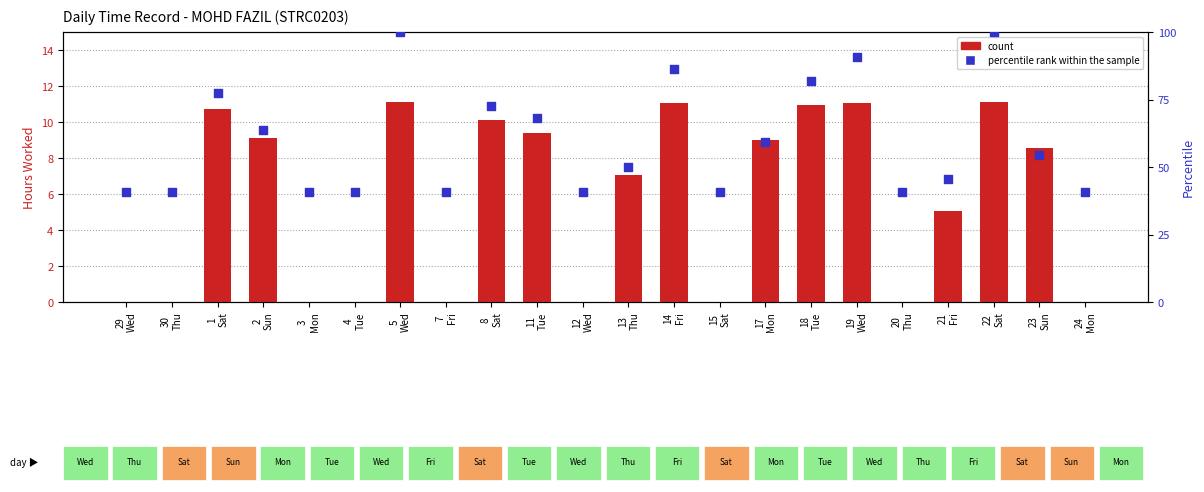

Which series reaches the minimum Y coordinate?

count